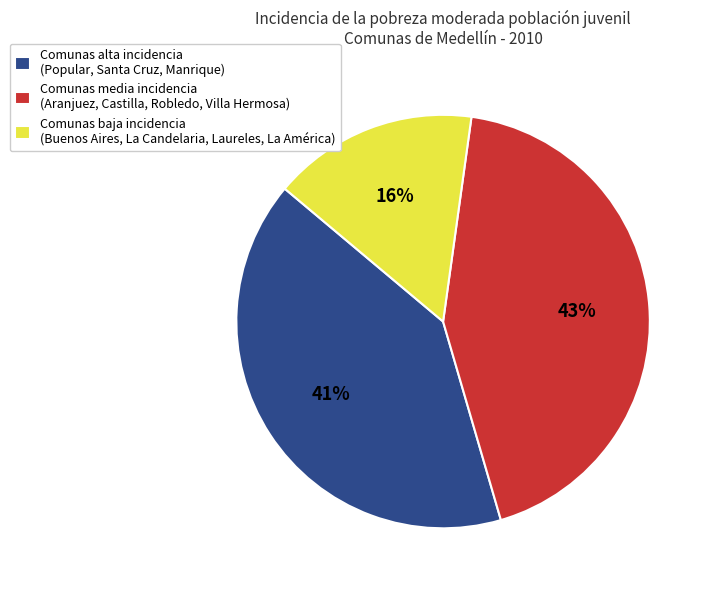

True or false: Comunas media incidencia (Aranjuez, Castilla, Robledo, Villa Hermosa) accounts for 43% of the total.

True